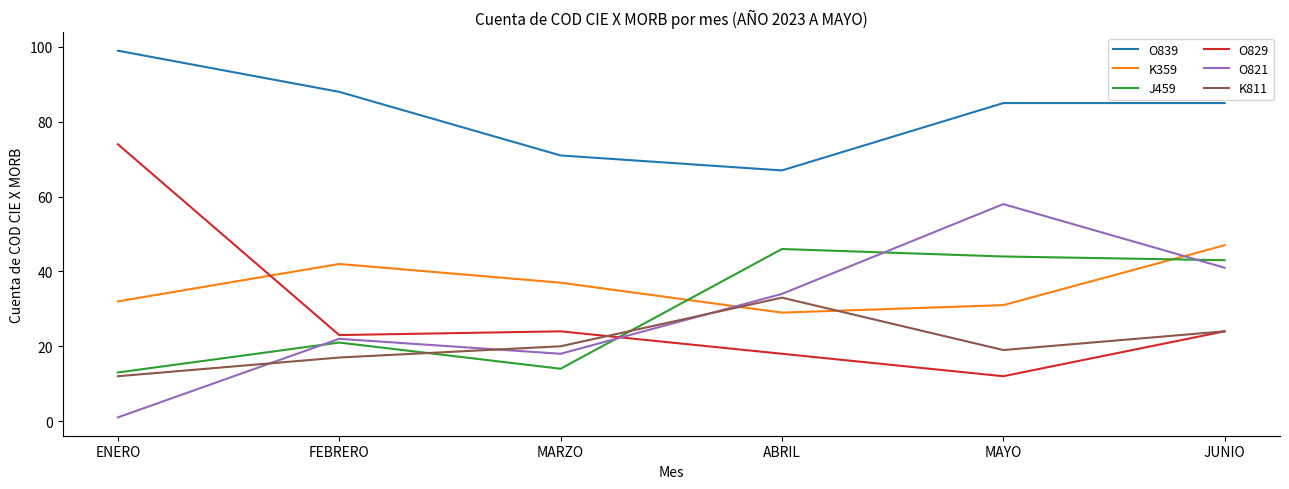

What is the difference between the O821 values at MAYO and FEBRERO?

36